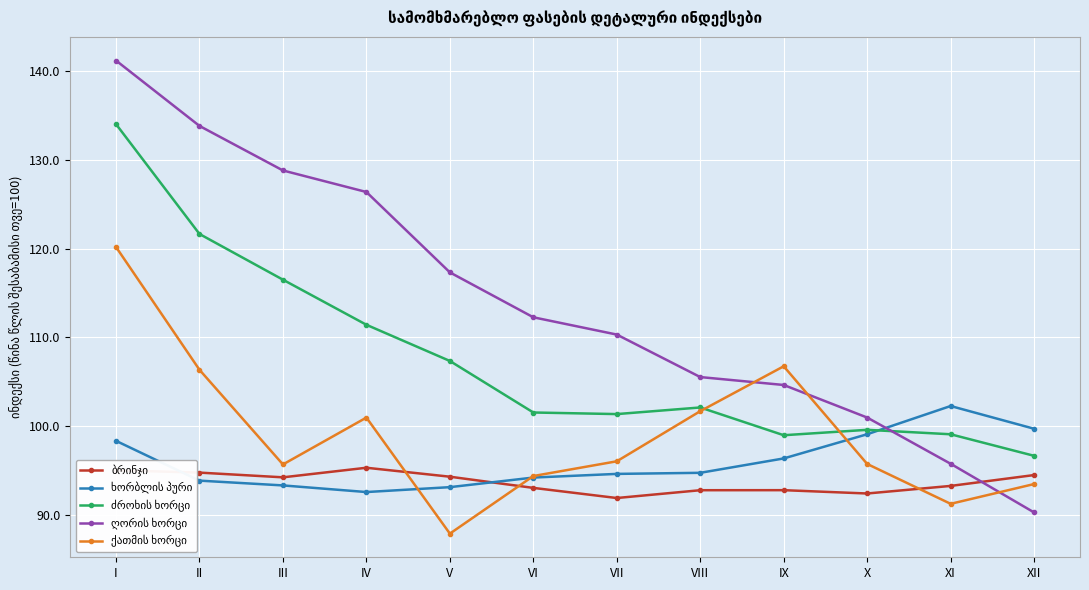

What is the difference between the highest and lowest values at VIII?

12.8